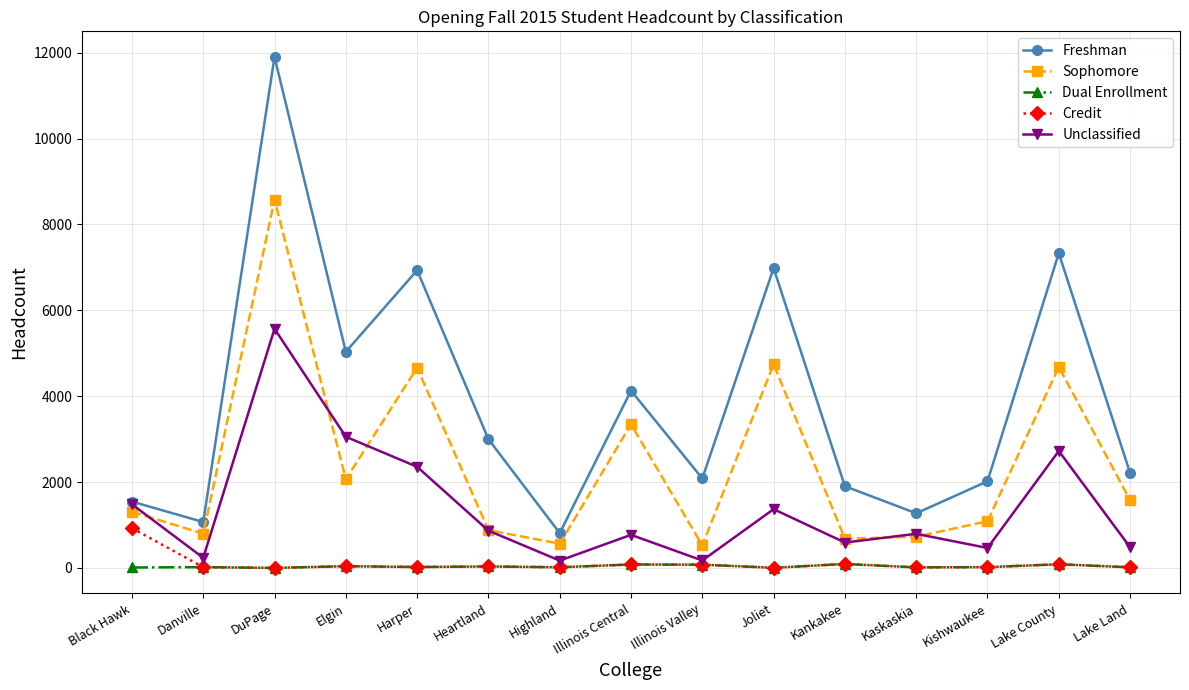

The Sophomore series shows 2583 at Lake Land. True or false?

False